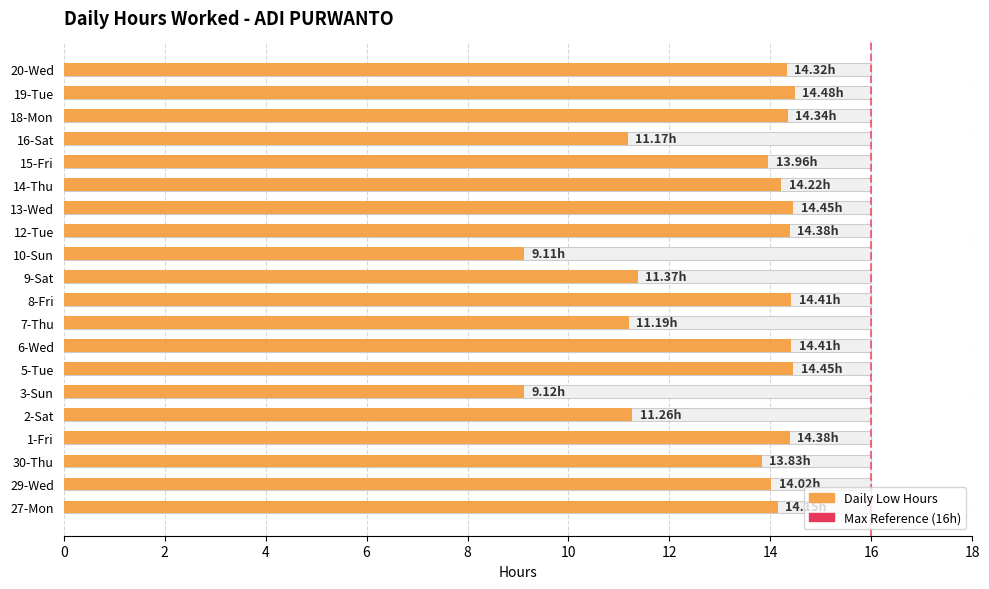

How many data points are above 14?

12